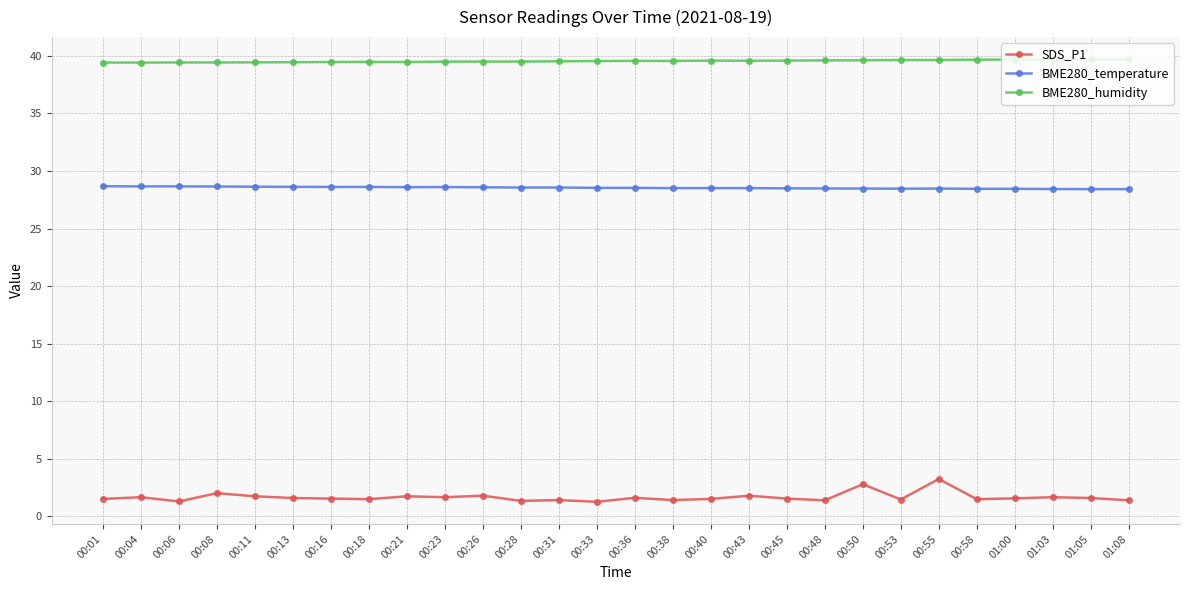

The value of BME280_temperature at 00:16 is 17.1. True or false?

False